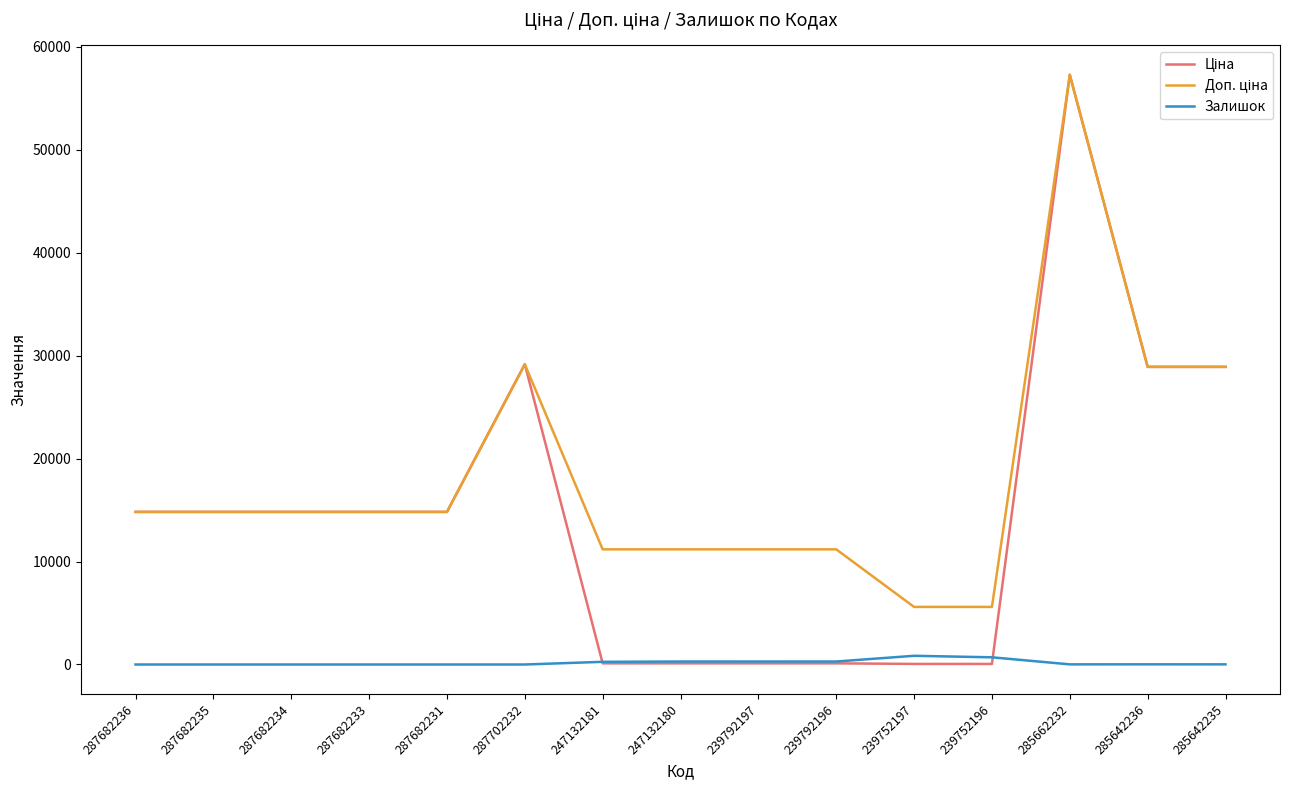

What is the difference between the highest and lowest values at 287682233?

14817.6